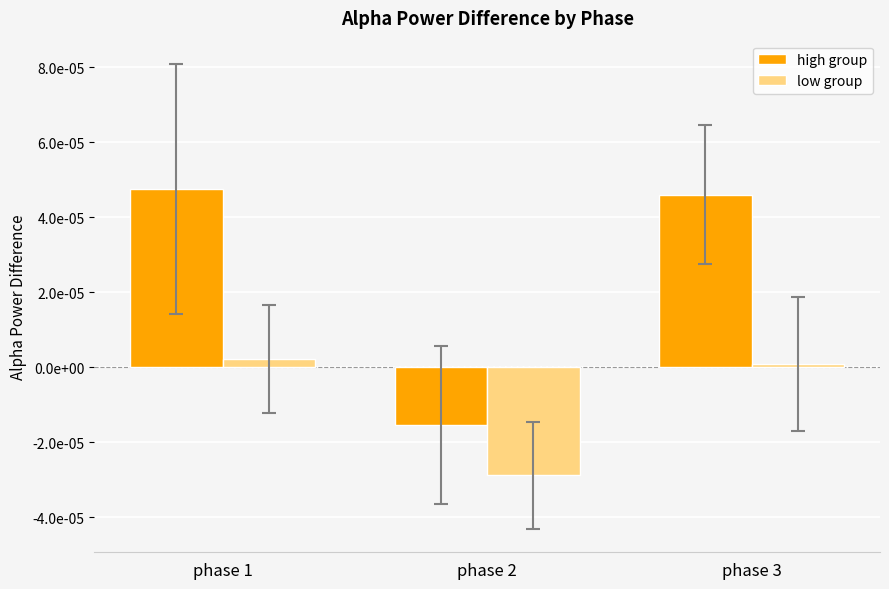

Which series has the largest total across all categories?

high group